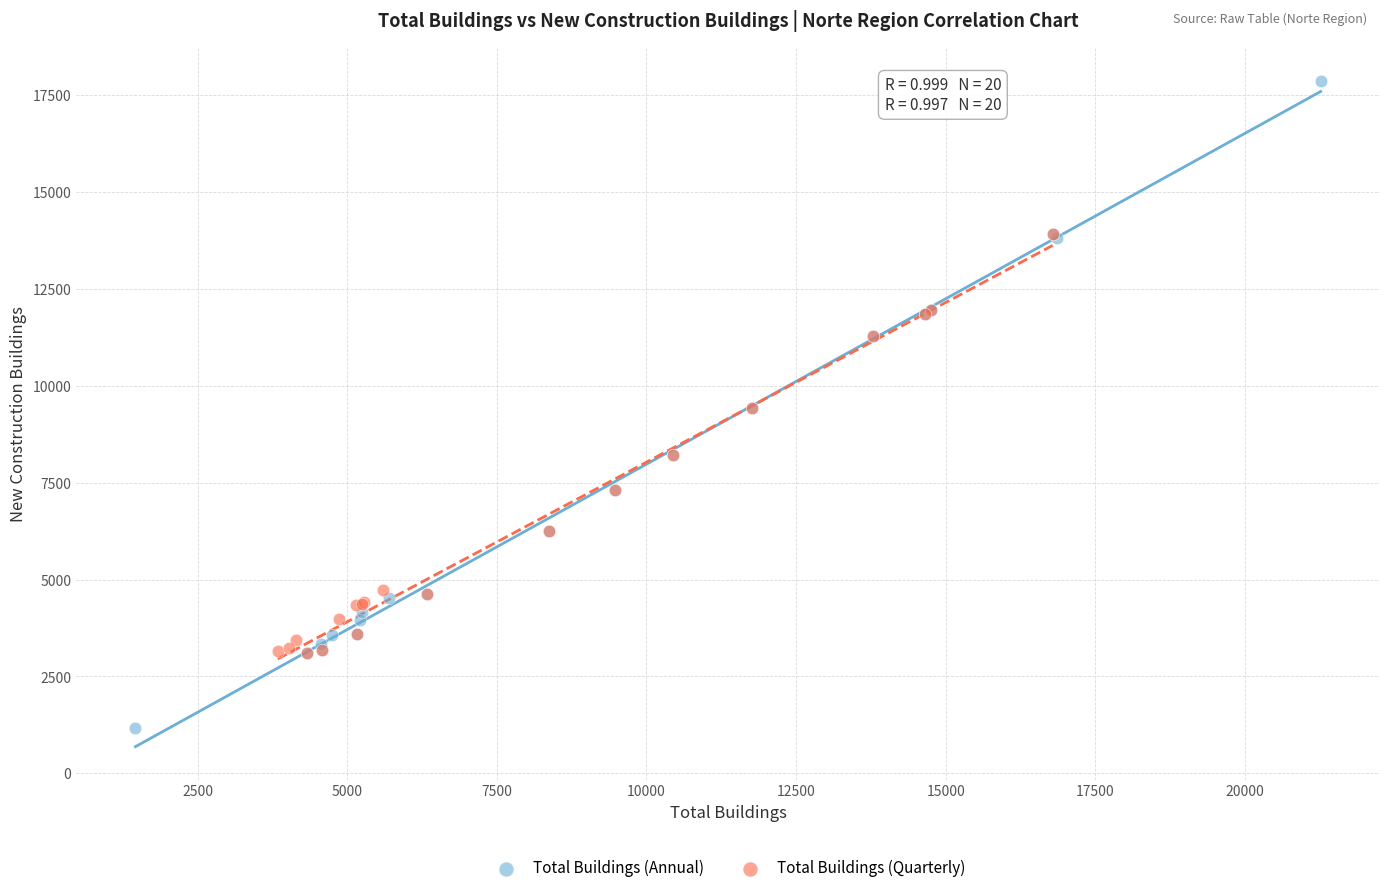

What are all the series names shown in the legend?

Total Buildings (Annual), Total Buildings (Quarterly)